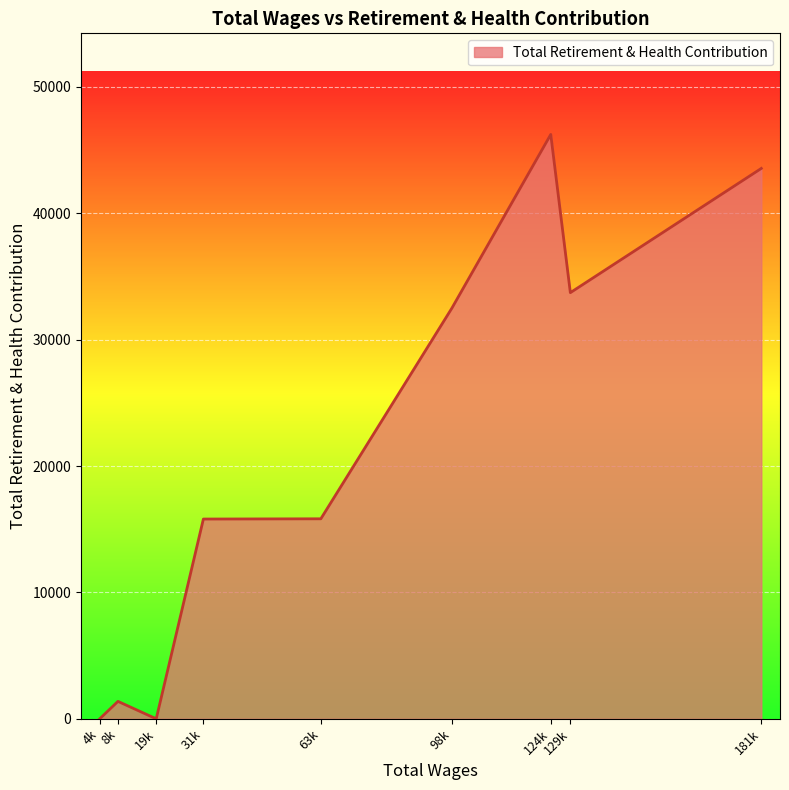

Between 181k and 4k, which is larger?

181k